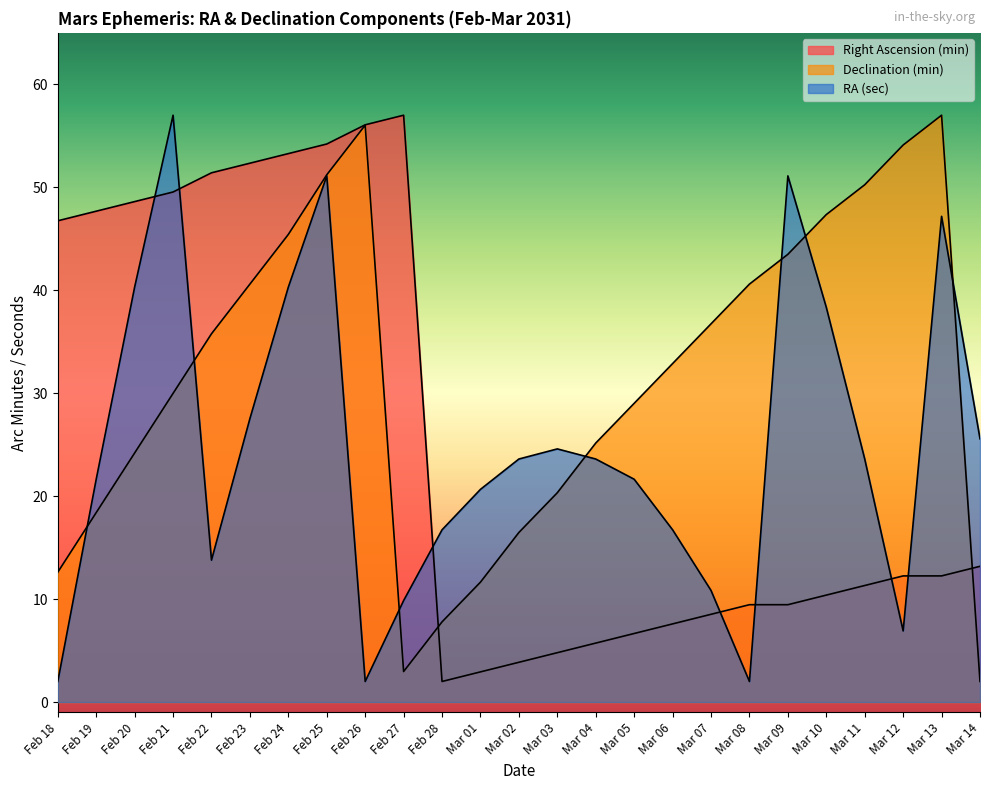

Reading left to right, what are all the values shown in this chart?

Right Ascension (min): 46.7	47.7	48.6	49.5	51.4	52.3	53.3	54.2	56.1	57.0	2.0	2.9	3.9	4.8	5.7	6.7	7.6	8.5	9.5	9.5	10.4	11.3	12.3	12.3	13.2
Declination (min): 12.6	18.4	24.2	30.0	35.8	40.6	45.4	51.2	56.0	3.0	7.8	11.6	16.5	20.3	25.2	29.0	32.9	36.7	40.6	43.5	47.4	50.2	54.1	57.0	2.0
RA (sec): 2.0	21.6	40.3	57.0	13.8	27.5	40.3	51.1	2.0	9.9	16.7	20.7	23.6	24.6	23.6	21.6	16.7	10.8	2.0	51.1	38.3	23.6	6.9	47.2	25.6